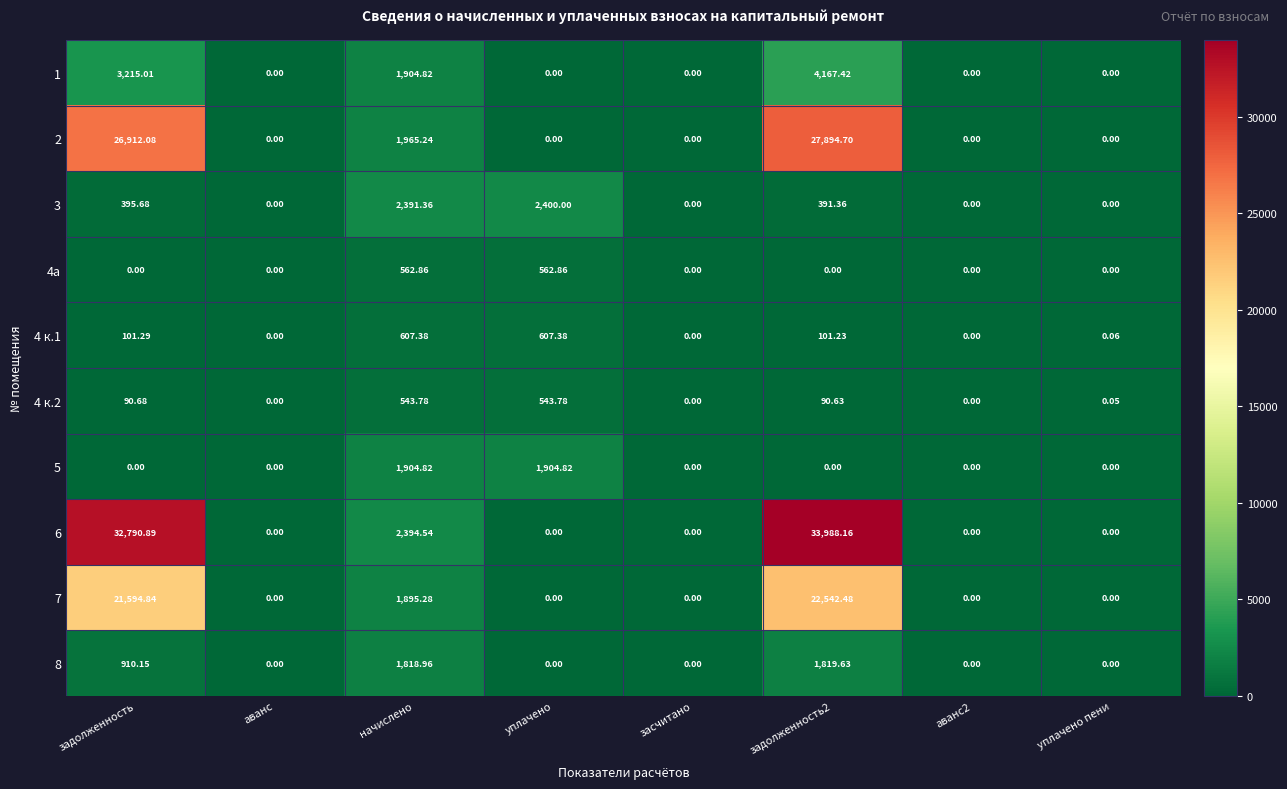

Is the value of 4 к.1 at уплачено greater than the value of 2 at уплачено?

Yes